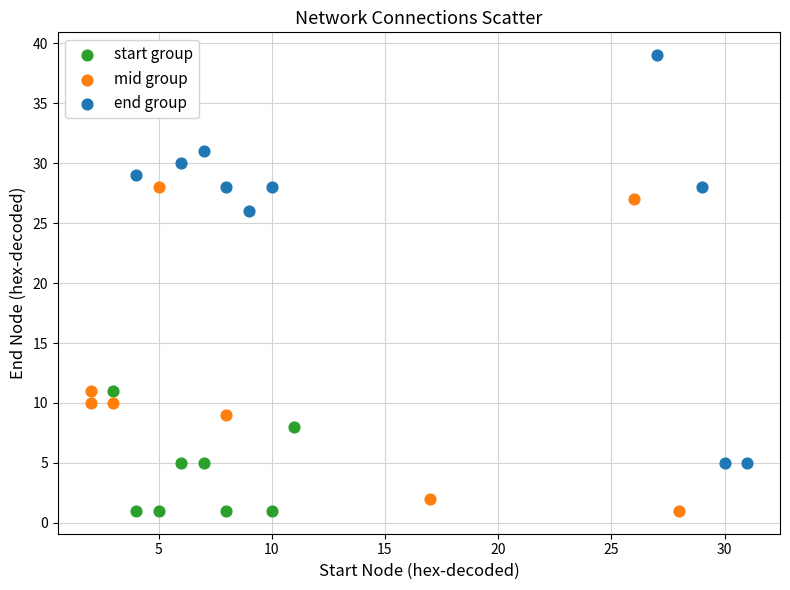

Which series contains the highest Y value?

end group